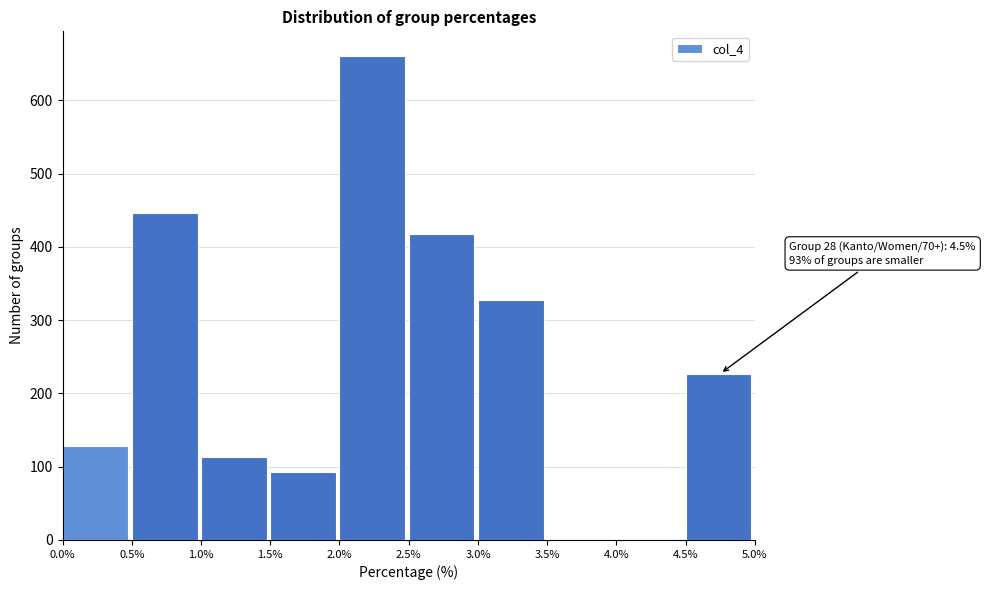

Over which range of the x-axis is the bar tallest?

2.0% to 2.5%